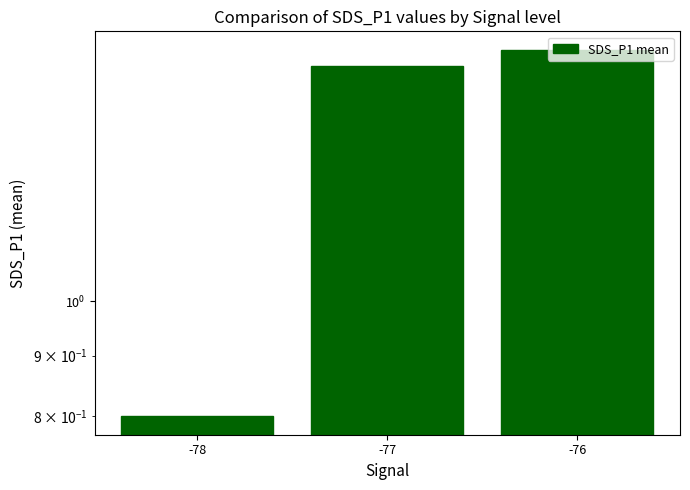

Approximately how many times larger is the value at -78 compared to -76?

0.5